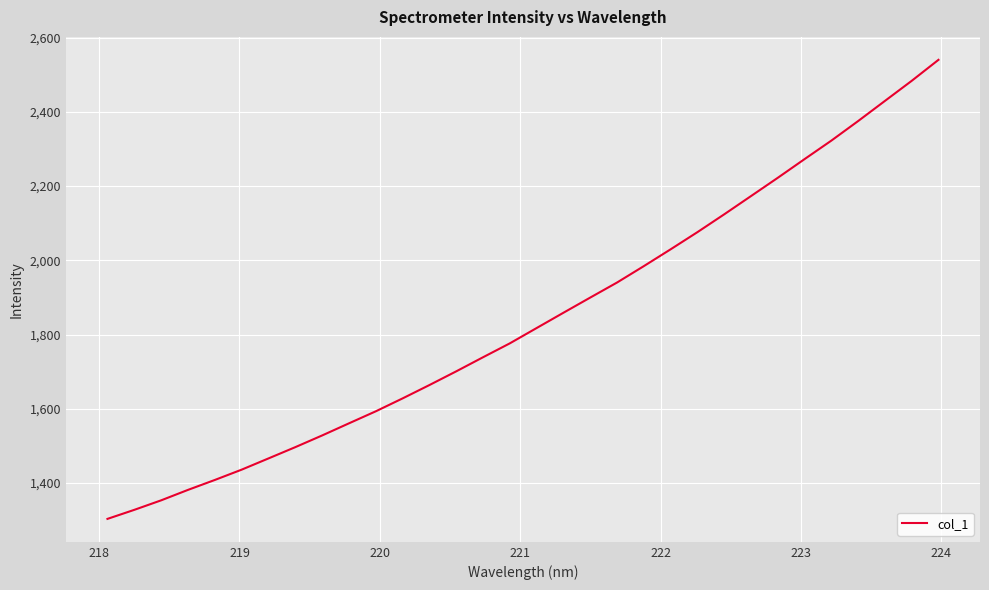

What is the difference between the maximum and minimum values?

1236.5